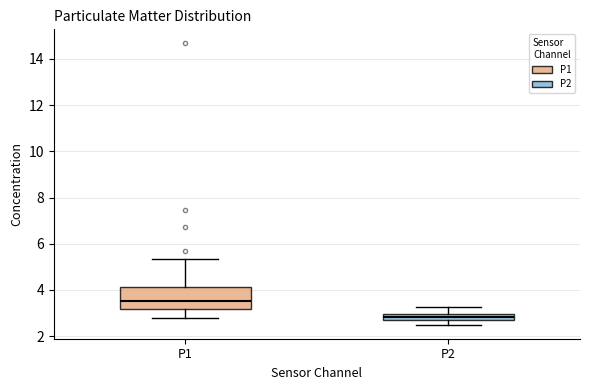

Which box is the tallest, from its lower edge to its upper edge?

P1